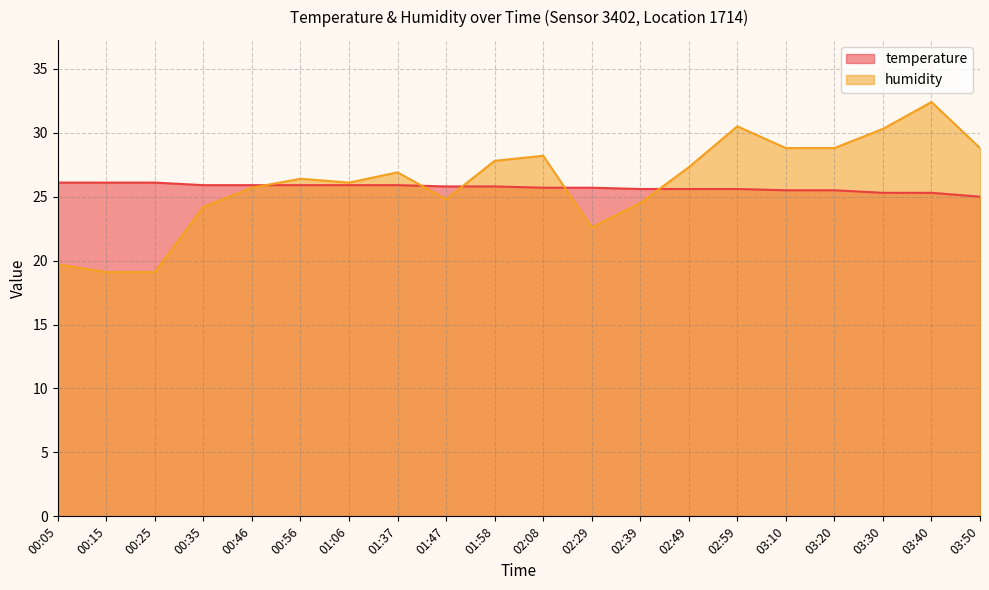

What is the difference between the maximum and minimum values in the temperature series?

1.1